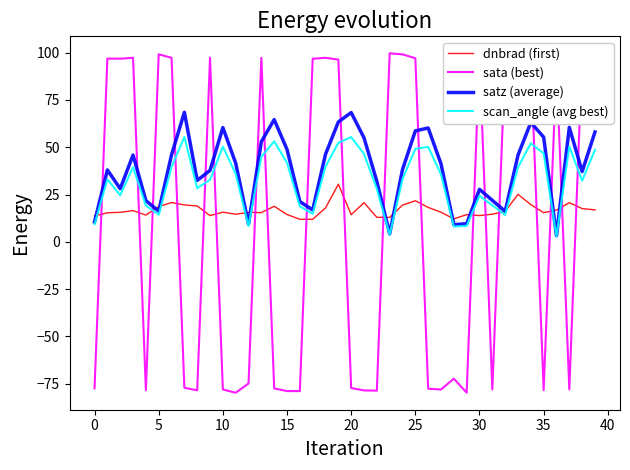

List the series in order of their overall mean, lowest first.

sata (best), dnbrad (first), scan_angle (avg best), satz (average)